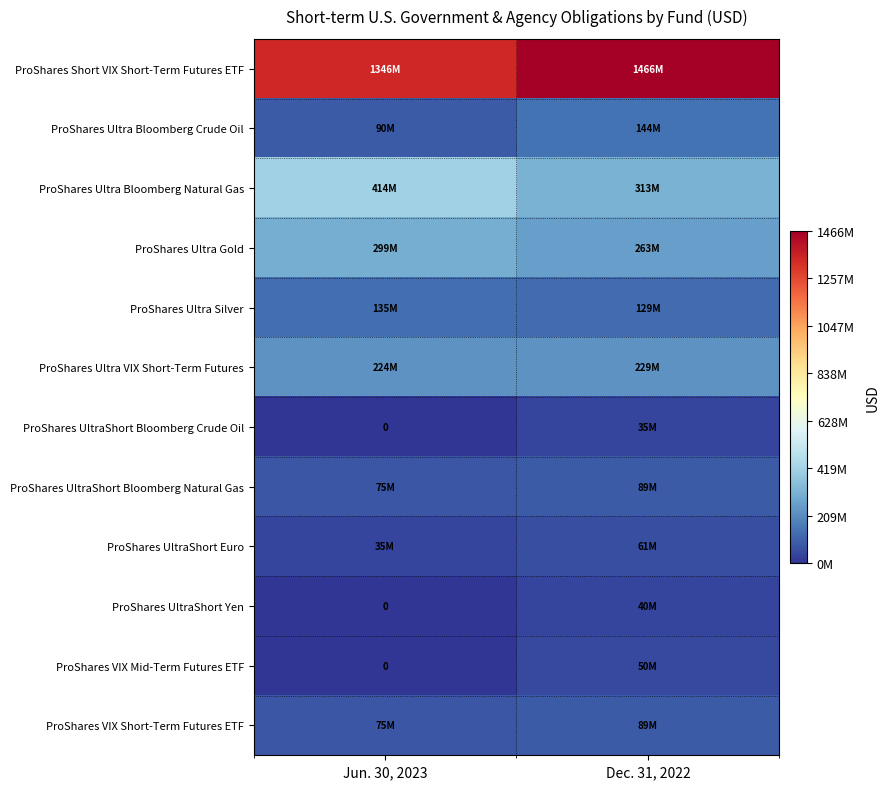

Rank the categories by ProShares Ultra Silver value from highest to lowest.

Jun. 30, 2023, Dec. 31, 2022